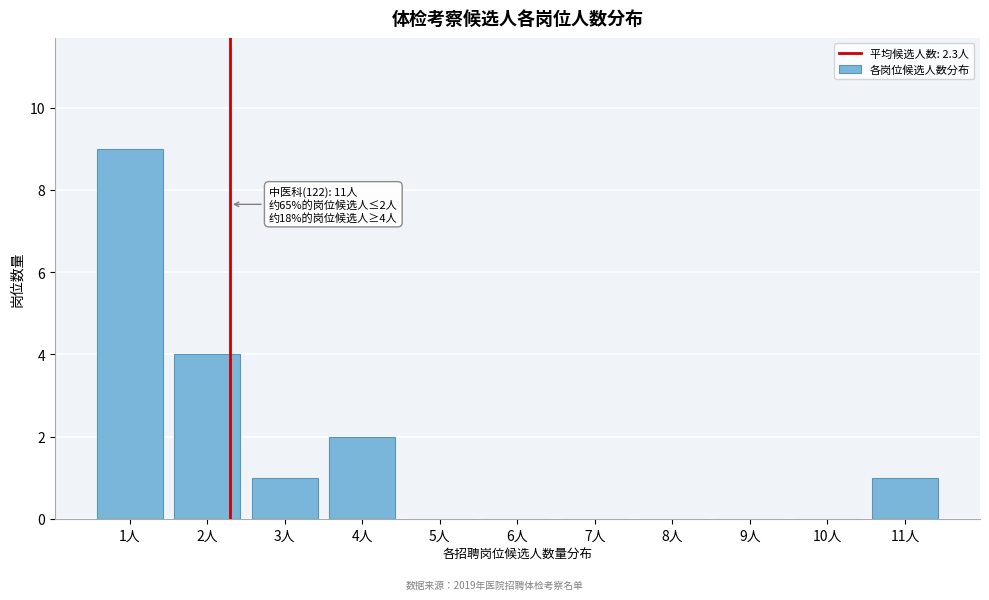

Reading right to left, list all the values displayed in this chart.

11人=1	10人=0	9人=0	8人=0	7人=0	6人=0	5人=0	4人=2	3人=1	2人=4	1人=9